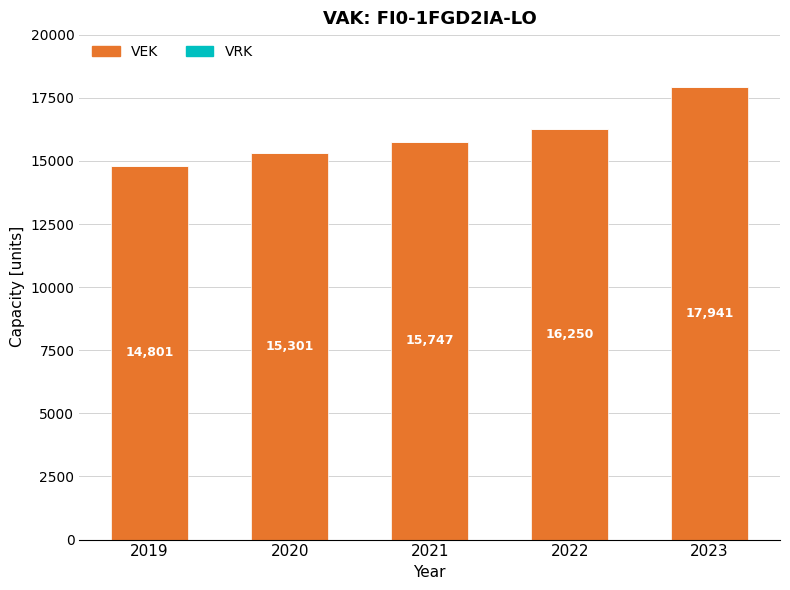

What is the value of the 3rd bar from the left?

15747